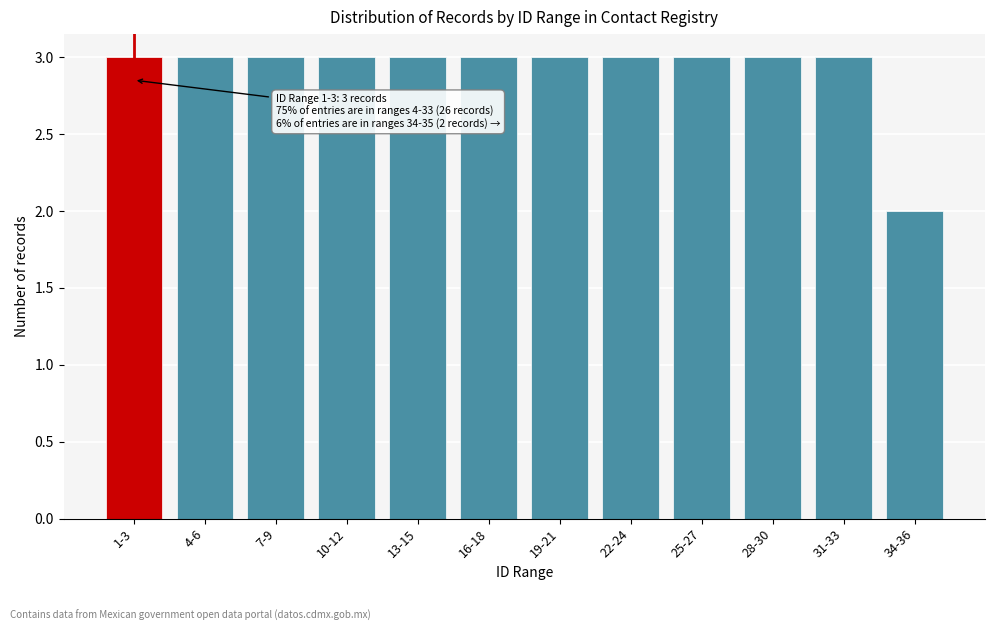

Reading right to left, what are all the values shown in this chart?

2	3	3	3	3	3	3	3	3	3	3	3